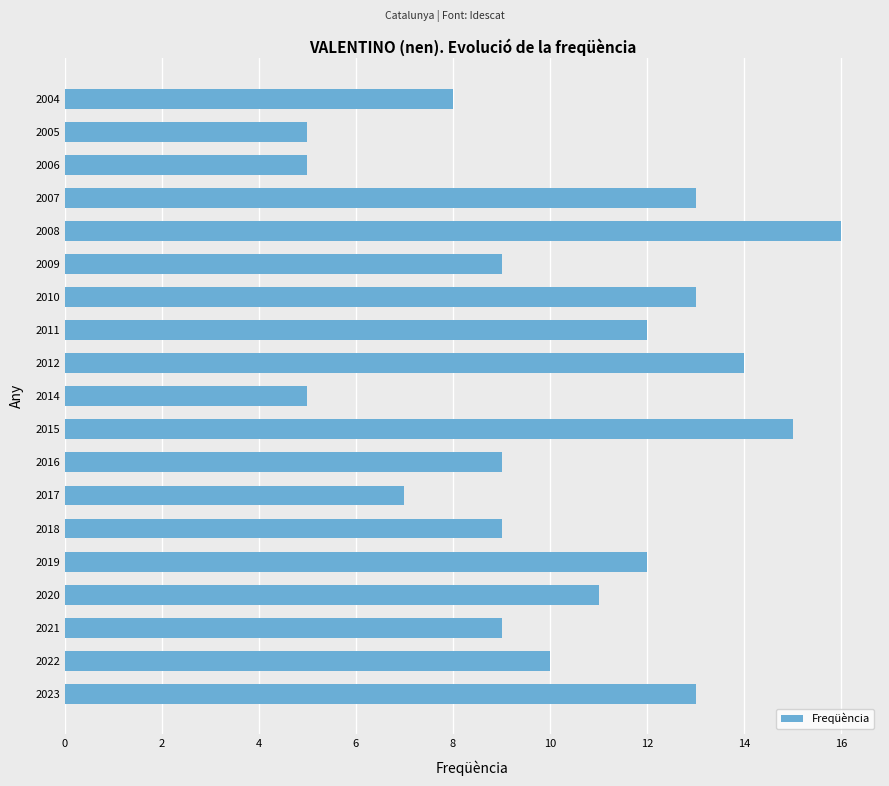

The chart shows a value of 18 at 2010. True or false?

False